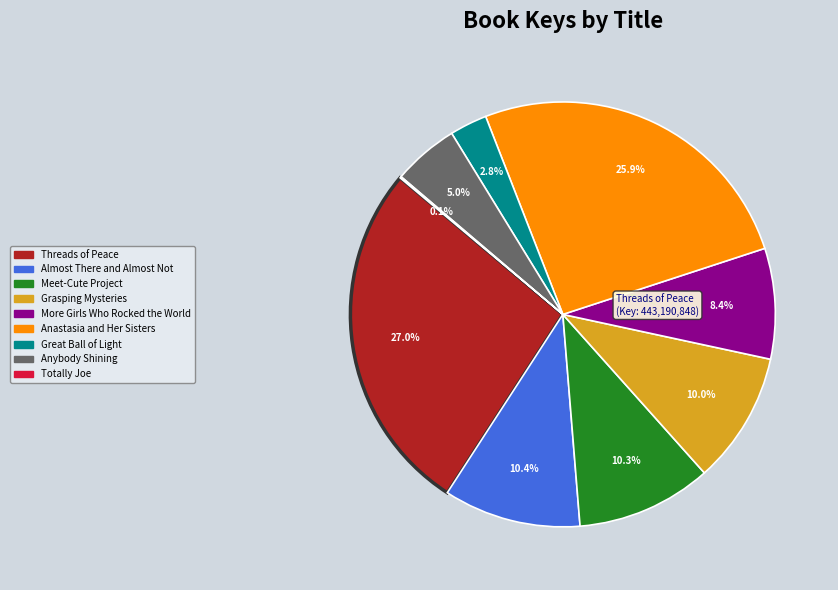

What is the largest slice in the pie chart?

Threads of Peace